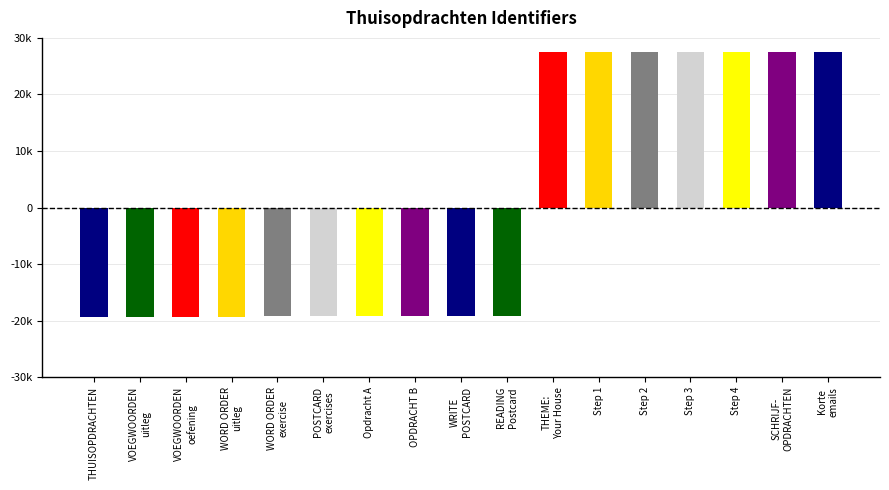

The value at Opdracht A is -19255.5. True or false?

True